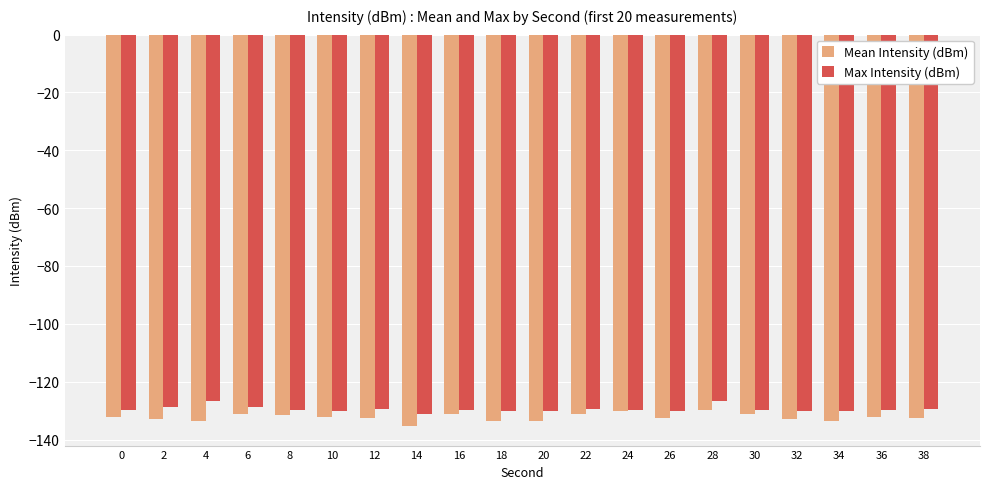

What are all the series names shown in the legend?

Mean Intensity (dBm), Max Intensity (dBm)